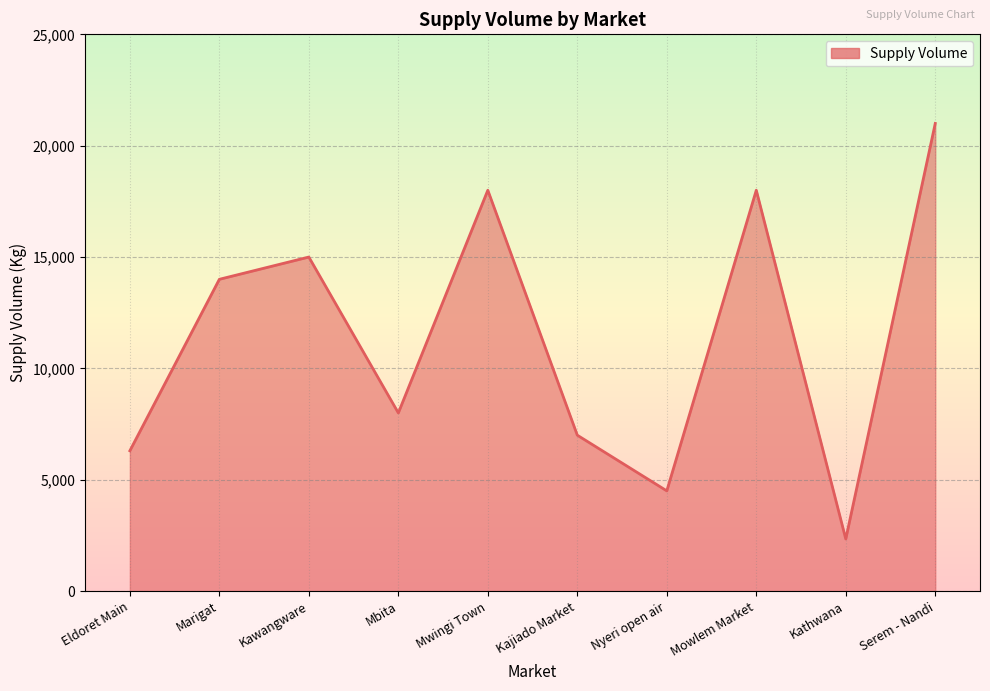

Reading left to right, extract all data points from this chart.

6300	14000	15000	8000	18000	7000	4500	18000	2340	21000